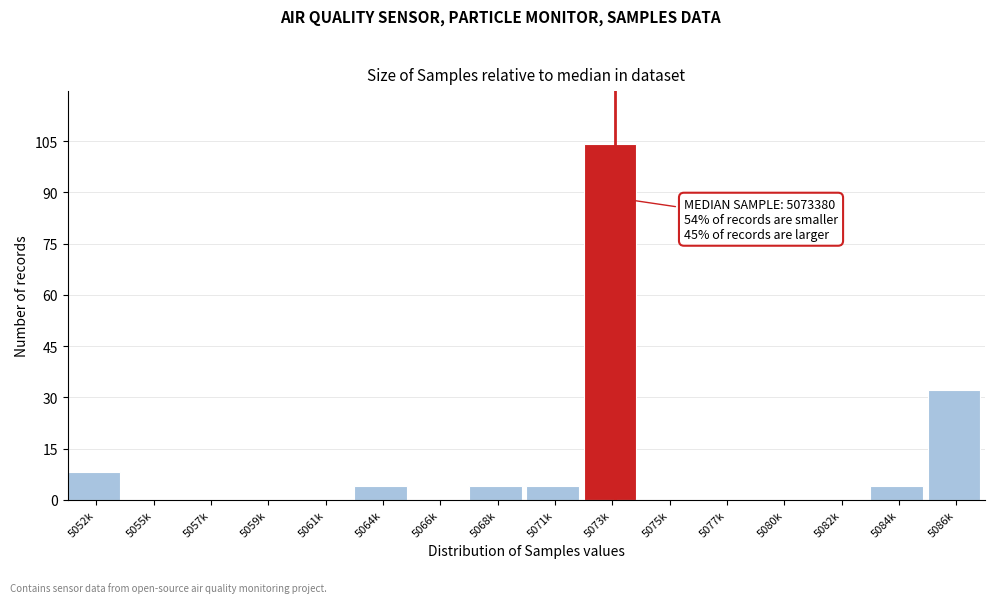

Reading left to right, extract all data points from this chart.

5052k=8	5055k=0	5057k=0	5059k=0	5061k=0	5064k=4	5066k=0	5068k=4	5071k=4	5073k=104	5075k=0	5077k=0	5080k=0	5082k=0	5084k=4	5086k=32